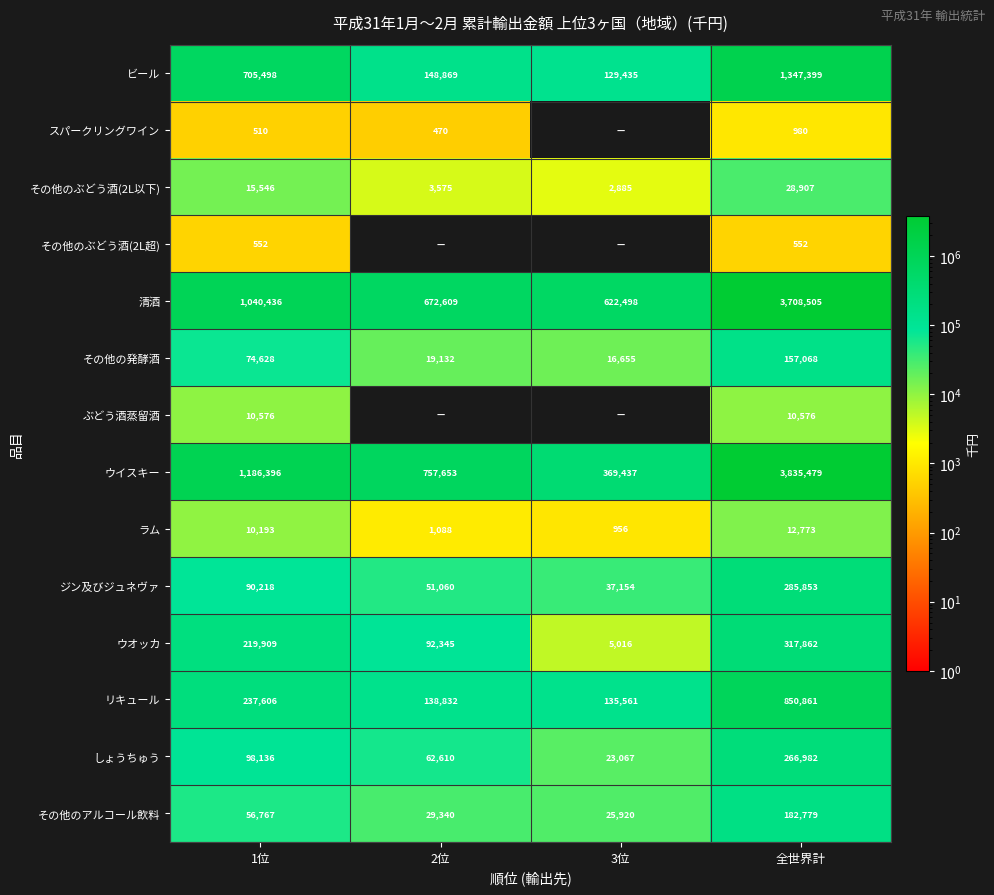

The ラム series shows 1088 at 2位. True or false?

True